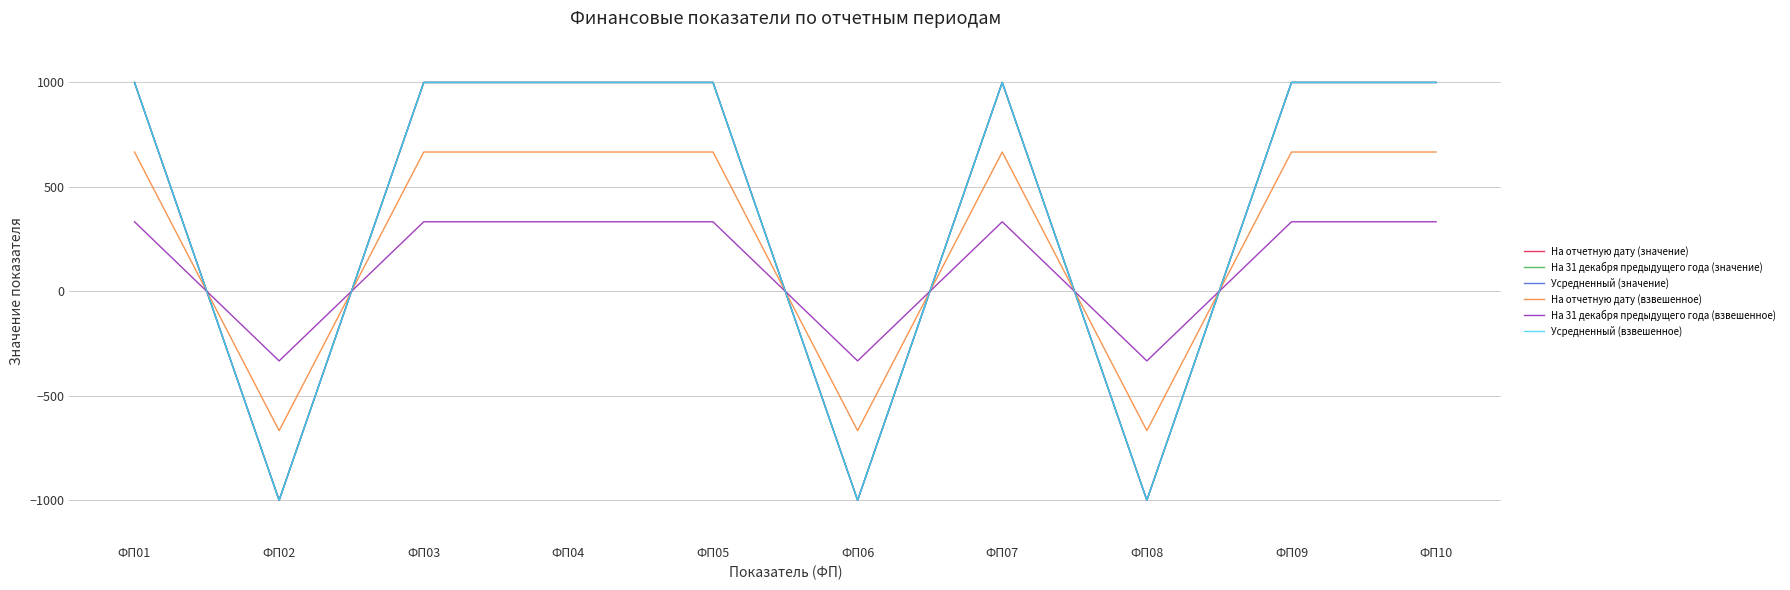

Which category has the lowest value in the На отчетную дату (взвешенное) series?

ФП02